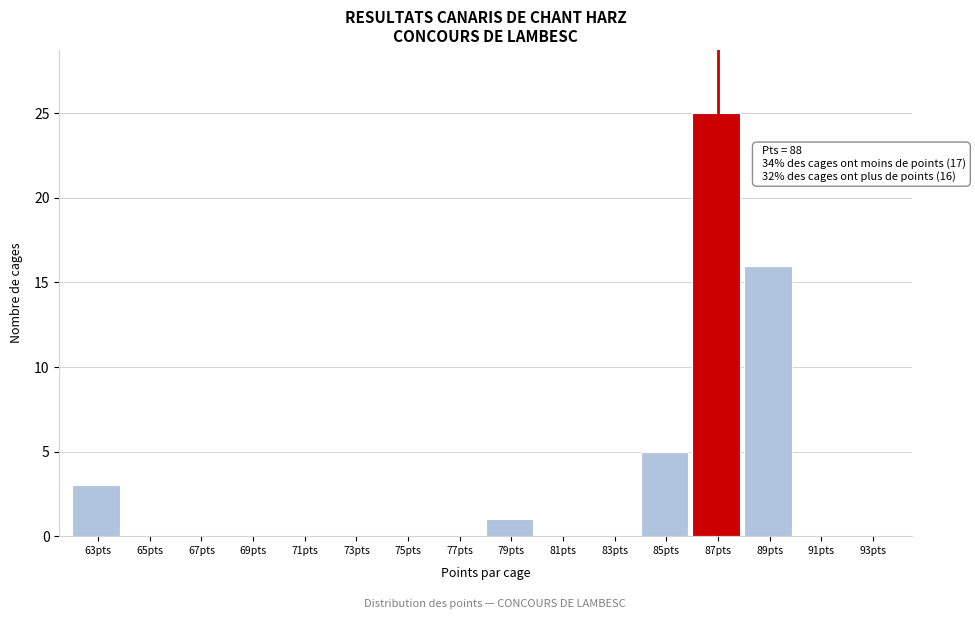

Reading left to right, list all the values displayed in this chart.

63pts=3	65pts=0	67pts=0	69pts=0	71pts=0	73pts=0	75pts=0	77pts=0	79pts=1	81pts=0	83pts=0	85pts=5	87pts=25	89pts=16	91pts=0	93pts=0